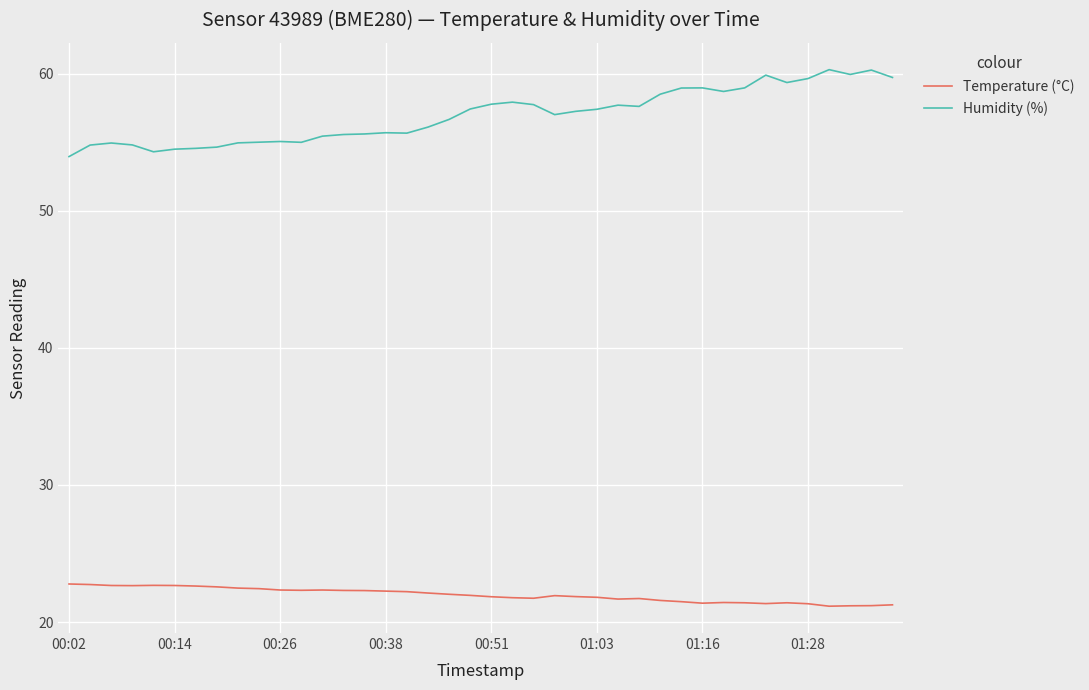

Which series has the largest total across all categories?

Humidity (%)